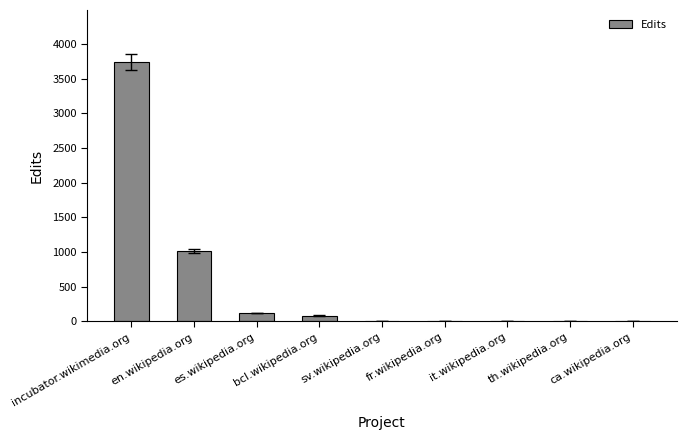

Which has a higher value, incubator.wikimedia.org or it.wikipedia.org?

incubator.wikimedia.org